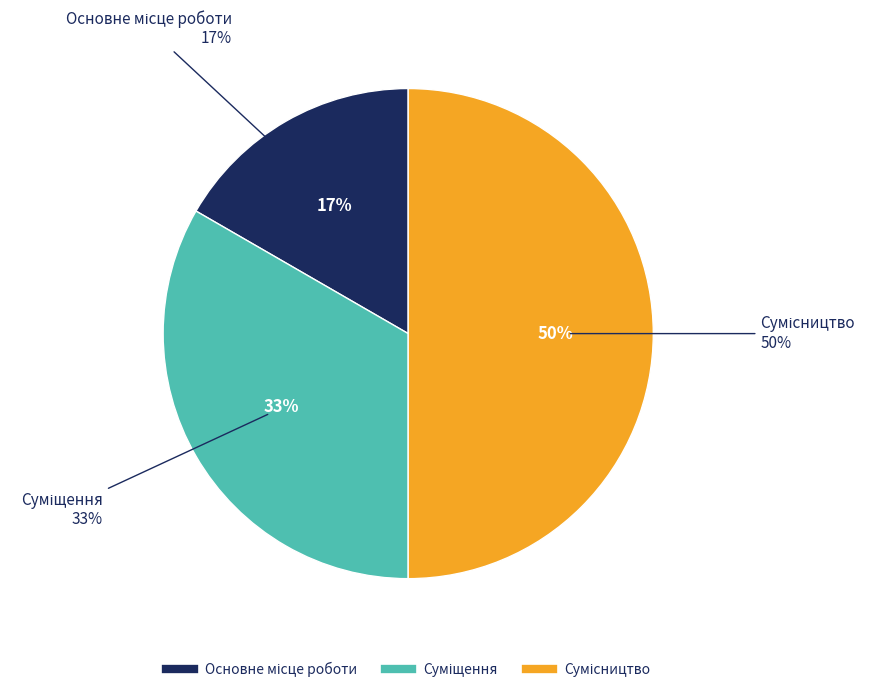

Is there any slice that represents more than half of the pie?

No